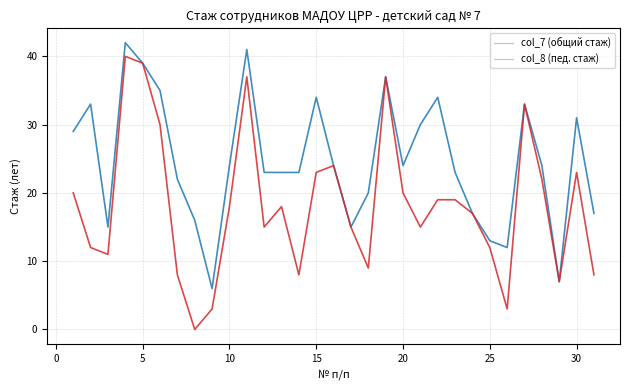

Which series has the widest spread of values?

col_8 (пед. стаж)